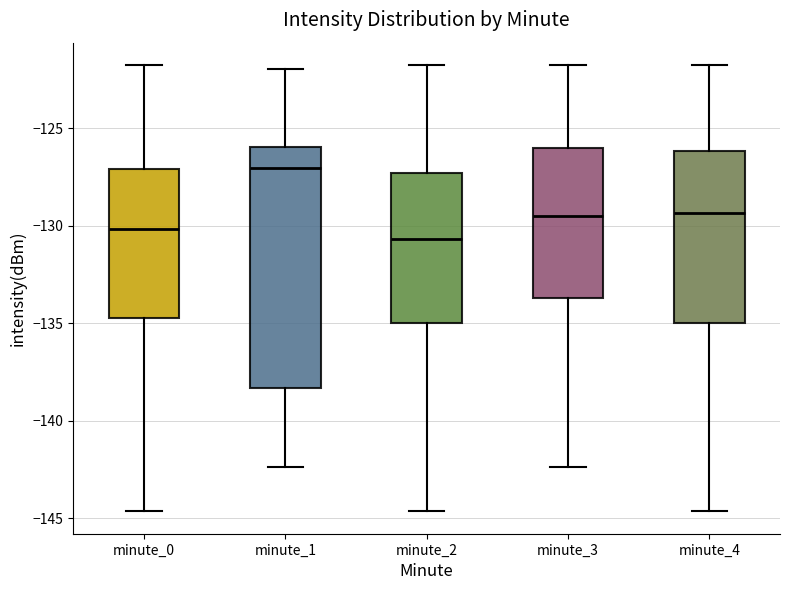

Which box's median line is the lowest?

minute_2